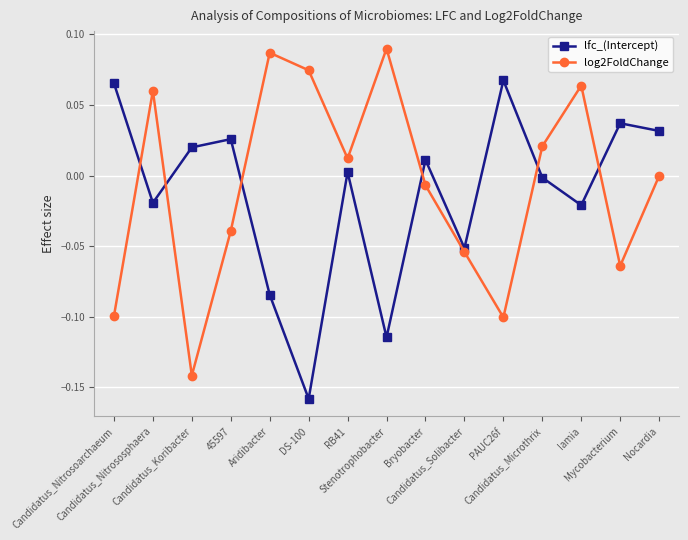

Is the value of lfc_(Intercept) at PAUC26f greater than the value of log2FoldChange at Candidatus_Solibacter?

Yes